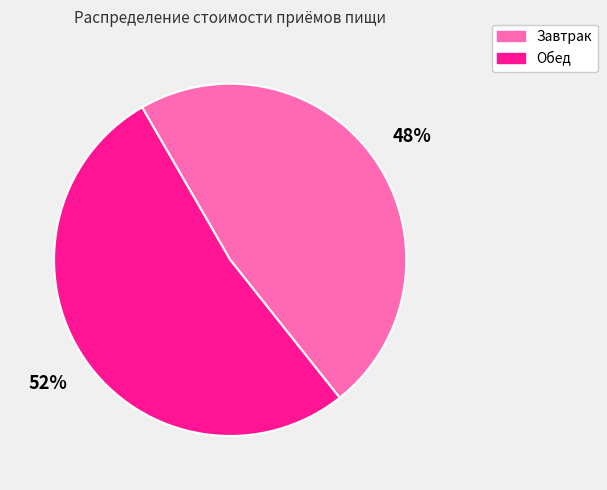

To the nearest percent, what percentage of the pie is Завтрак?

48%